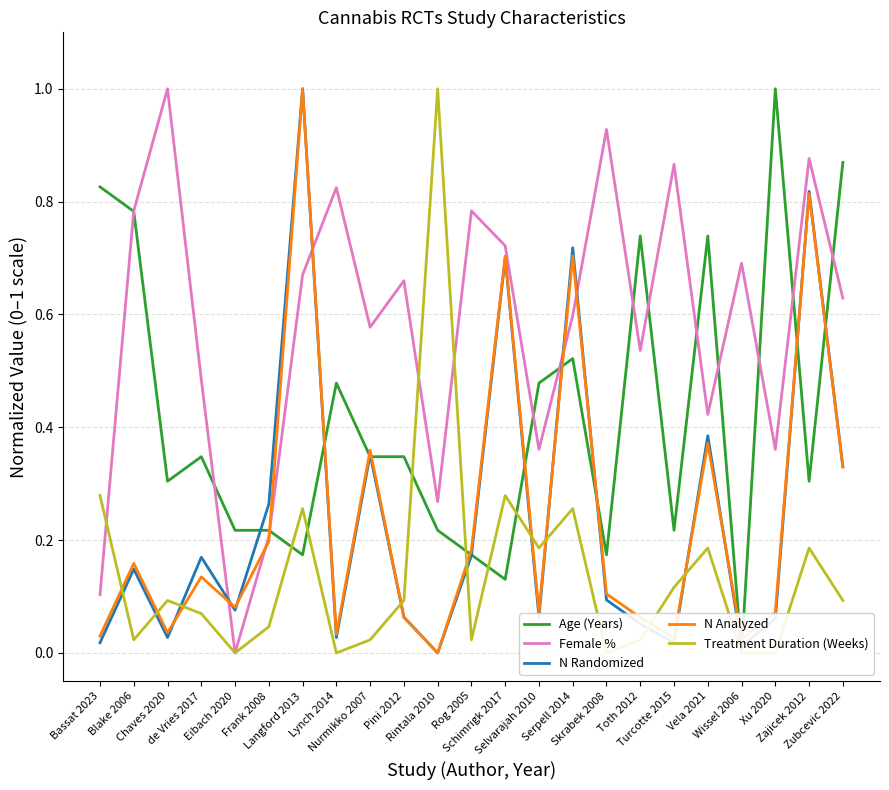

At which label is N Analyzed closest to 0?

Rintala 2010